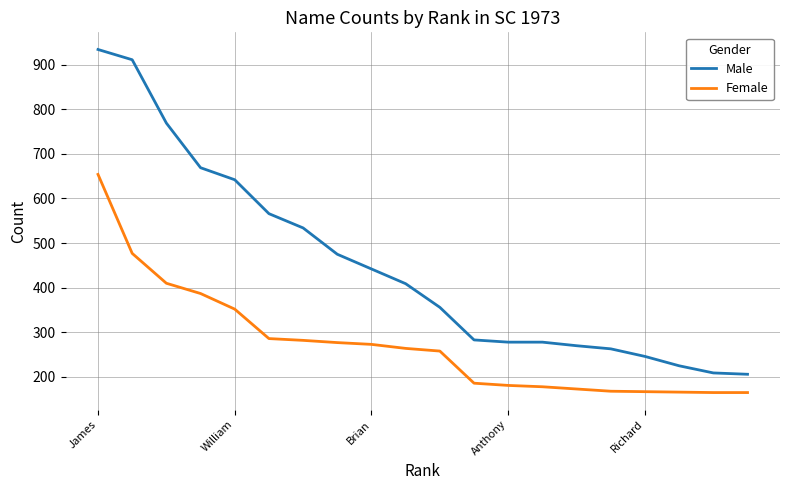

Which series has the largest range (max minus min)?

Male